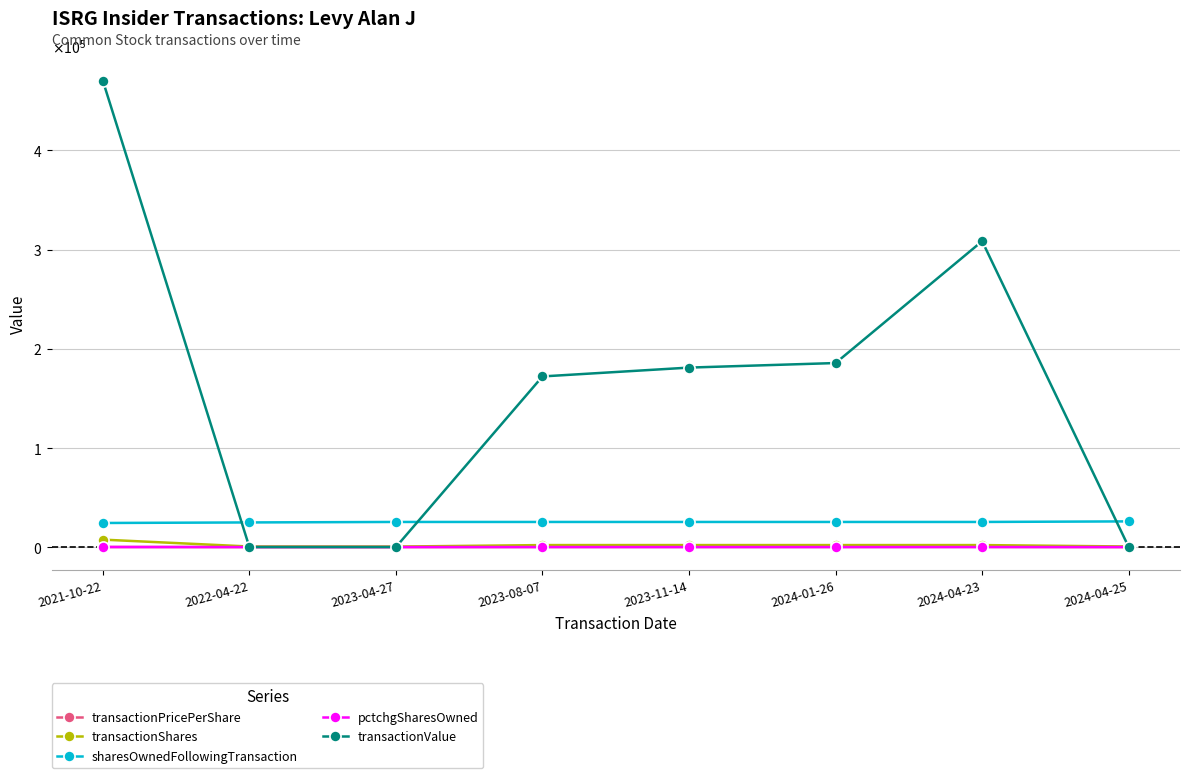

What is the total value across all series at 2023-08-07?

199488.0